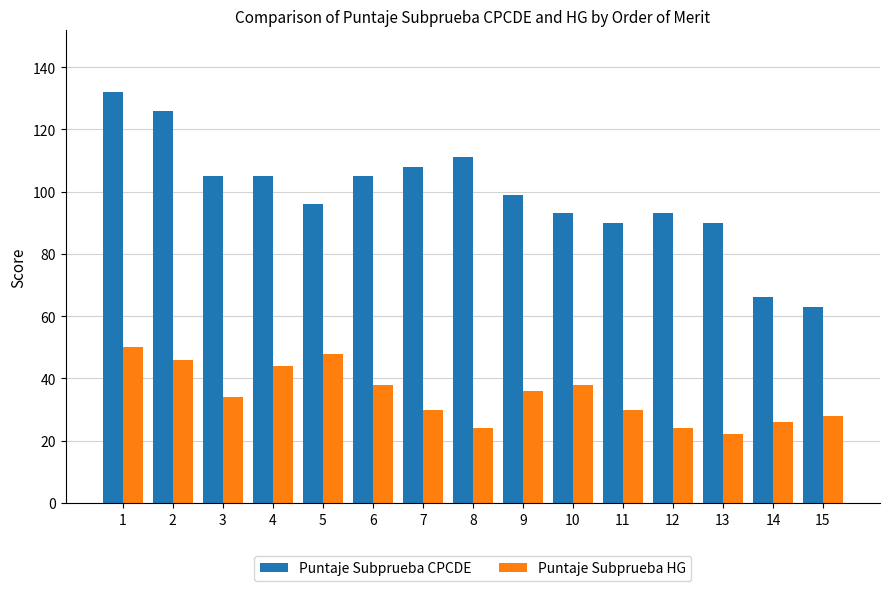

Does the chart contain any negative values?

No